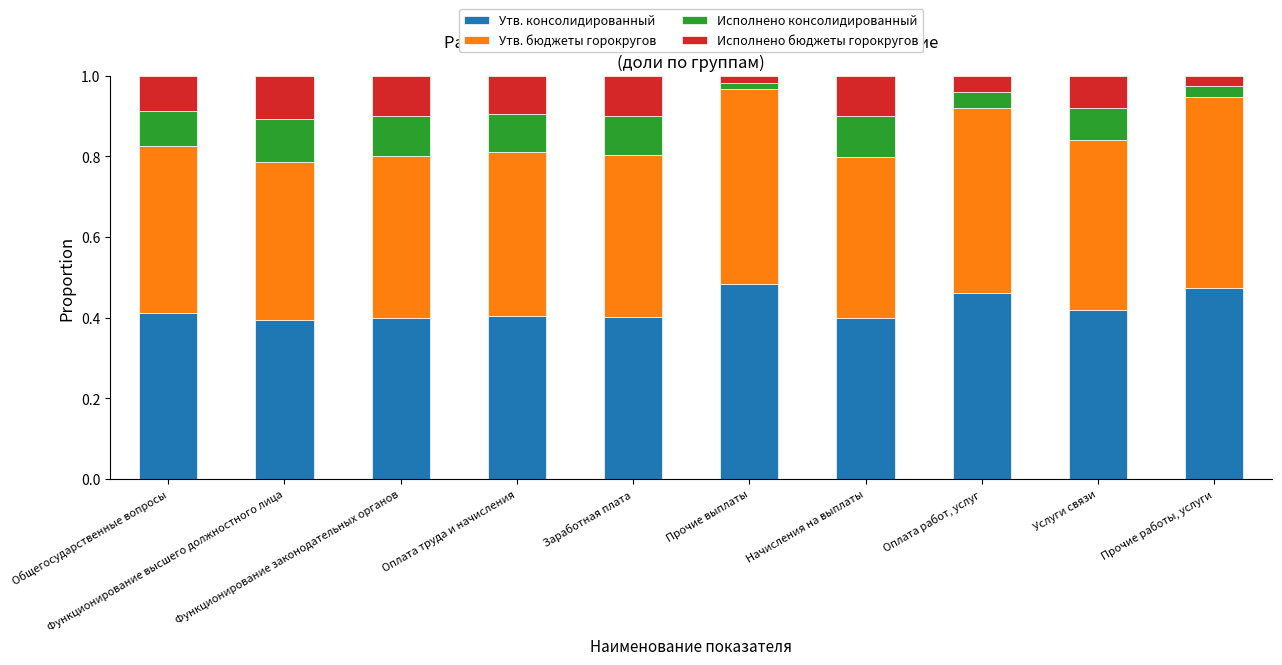

What is the sum of all Утв. консолидированный values?

4.2